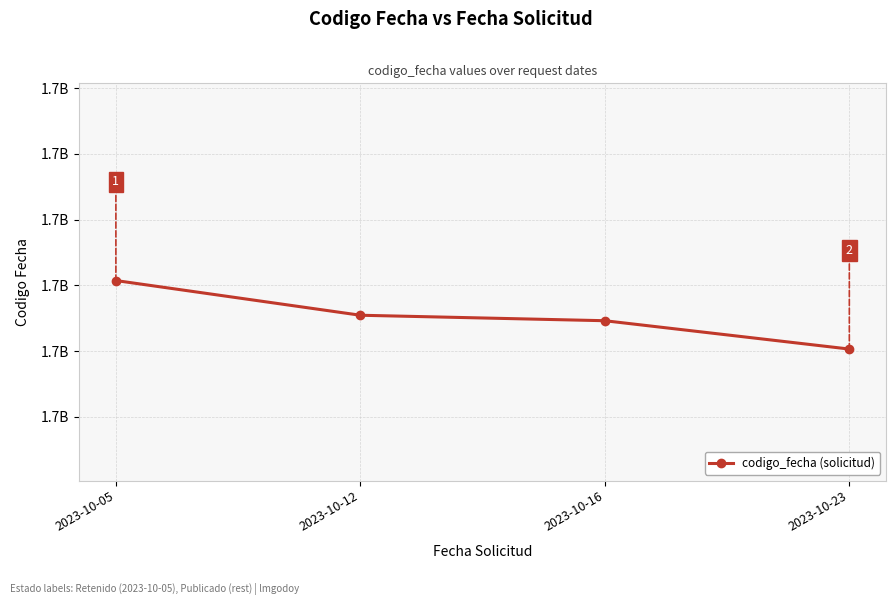

List the labels in order of value, smallest first.

2023-10-23, 2023-10-16, 2023-10-12, 2023-10-05